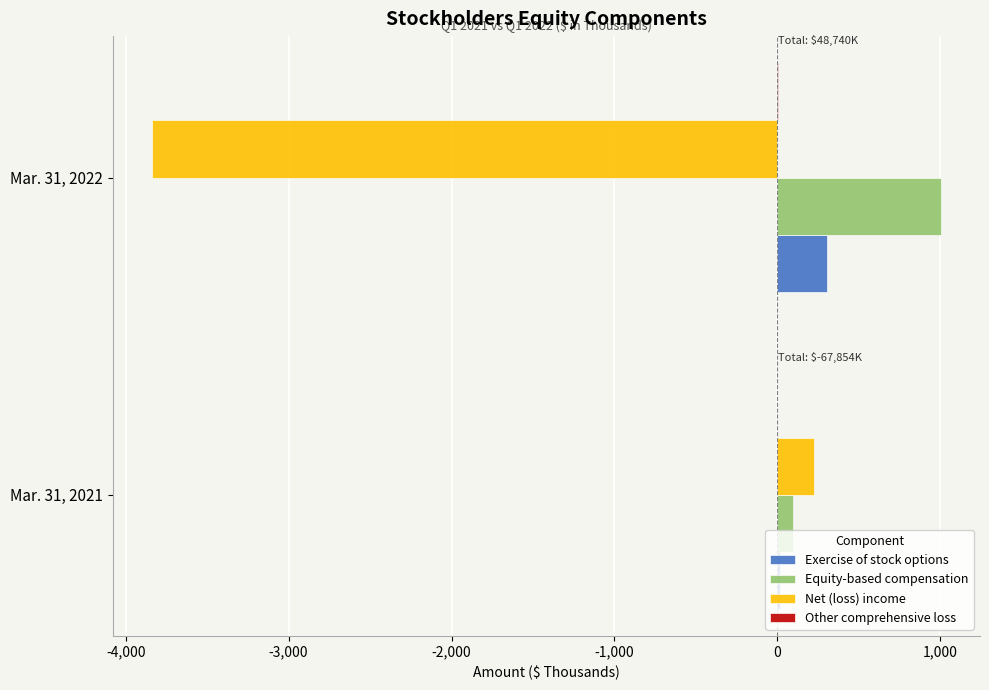

At which category is the sum across all series the highest?

Mar. 31, 2021